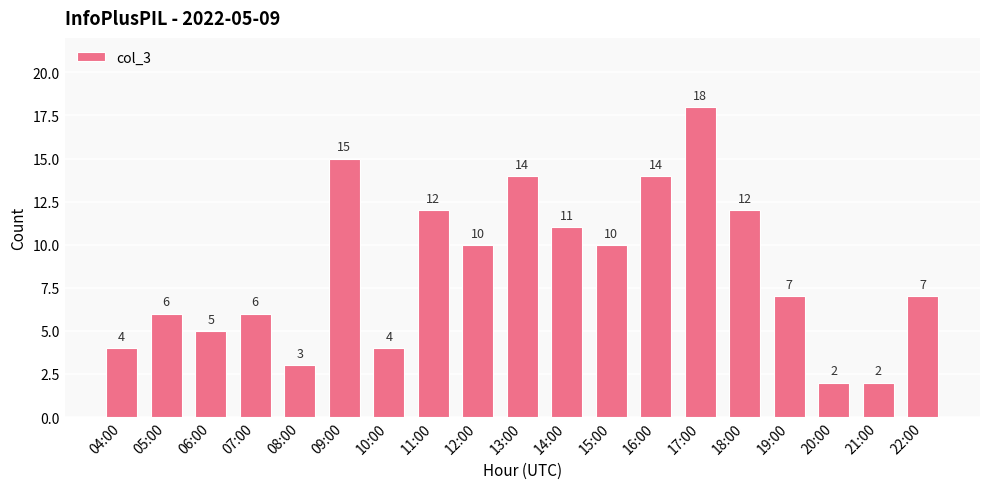

How many data points are less than 7?

8